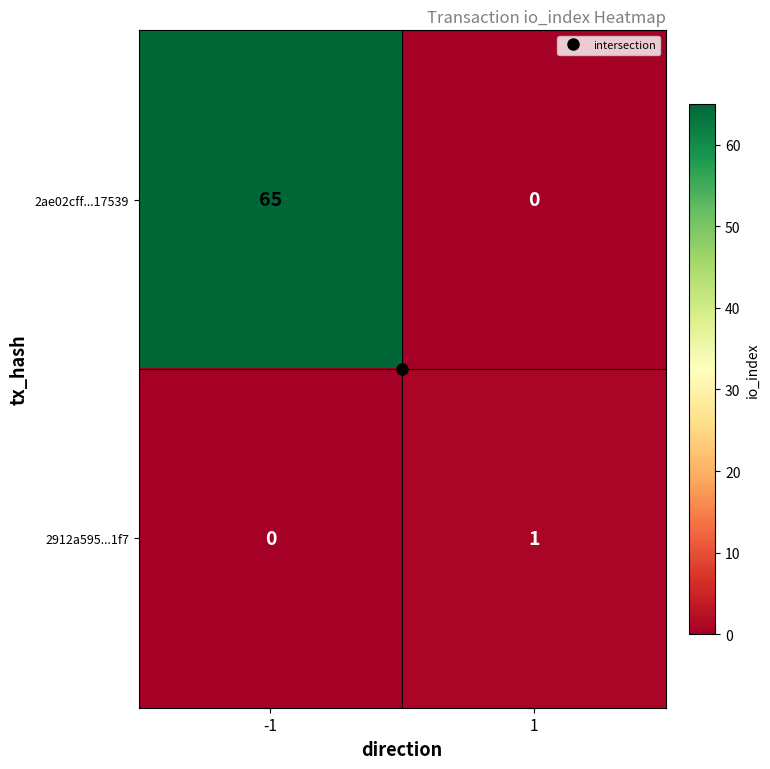

What is the maximum value shown in the chart?

65